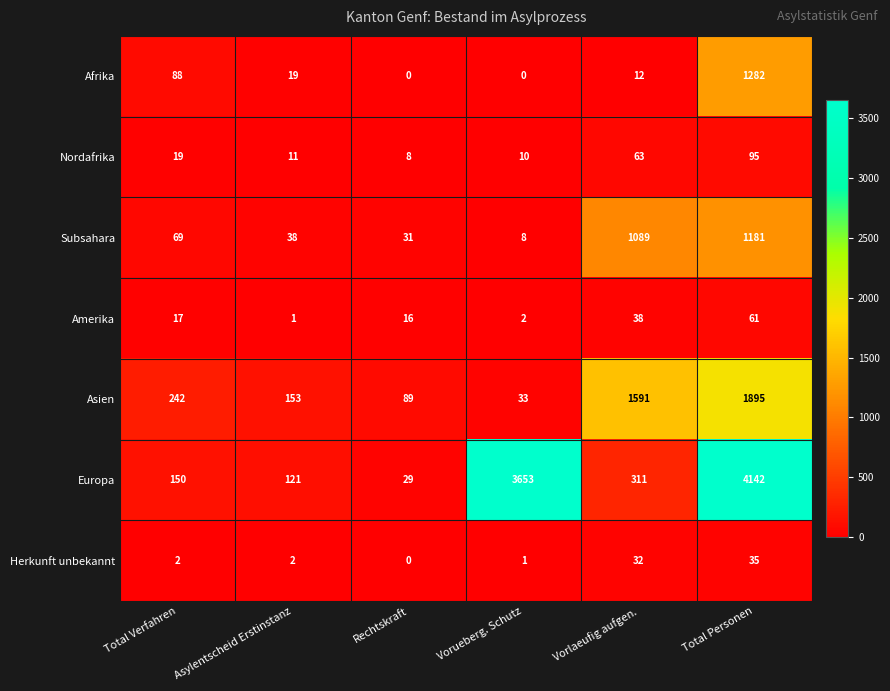

Which series has the largest range (max minus min)?

Europa